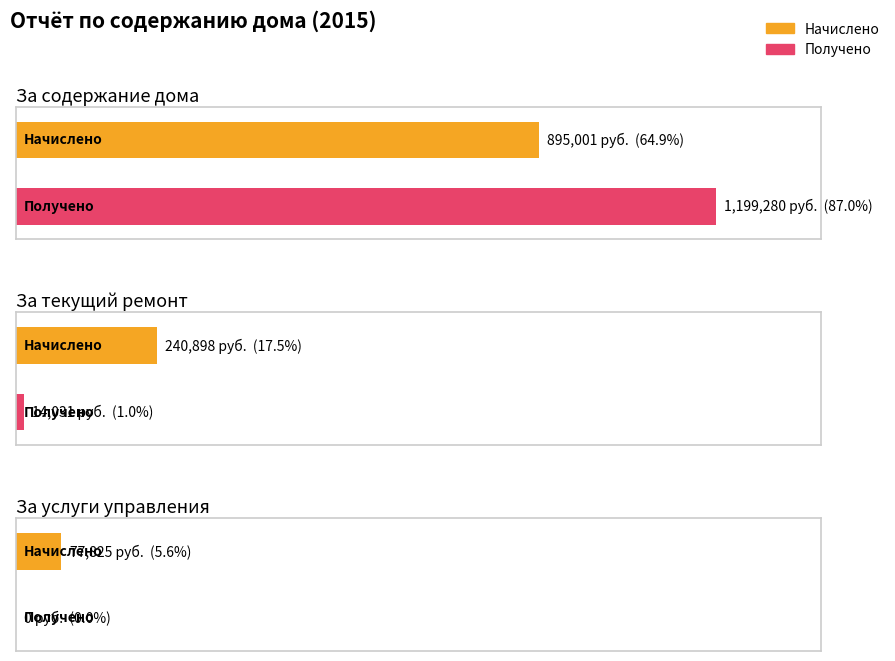

Which series has the largest range (max minus min)?

Получено